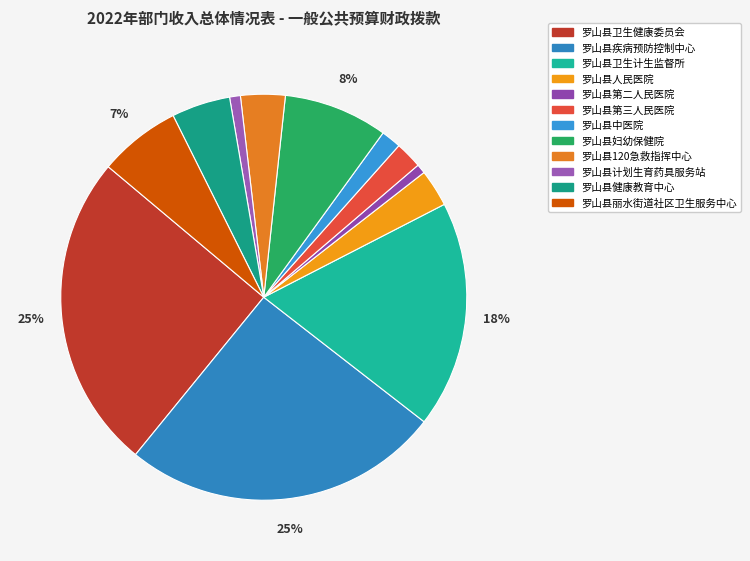

Between 罗山县卫生健康委员会 and 罗山县人民医院, which is larger?

罗山县卫生健康委员会